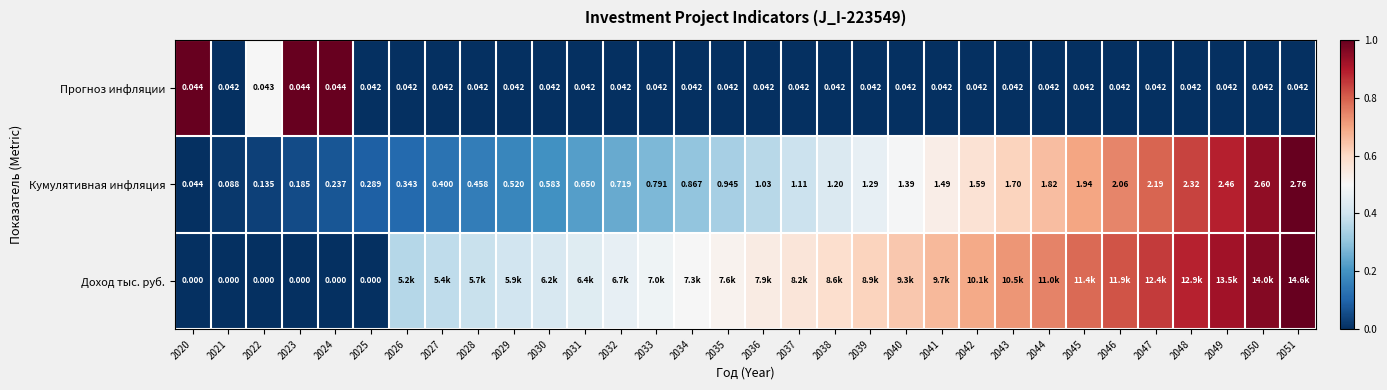

At 2022, list the series in order from smallest to largest.

Доход тыс. руб., Прогноз инфляции, Кумулятивная инфляция